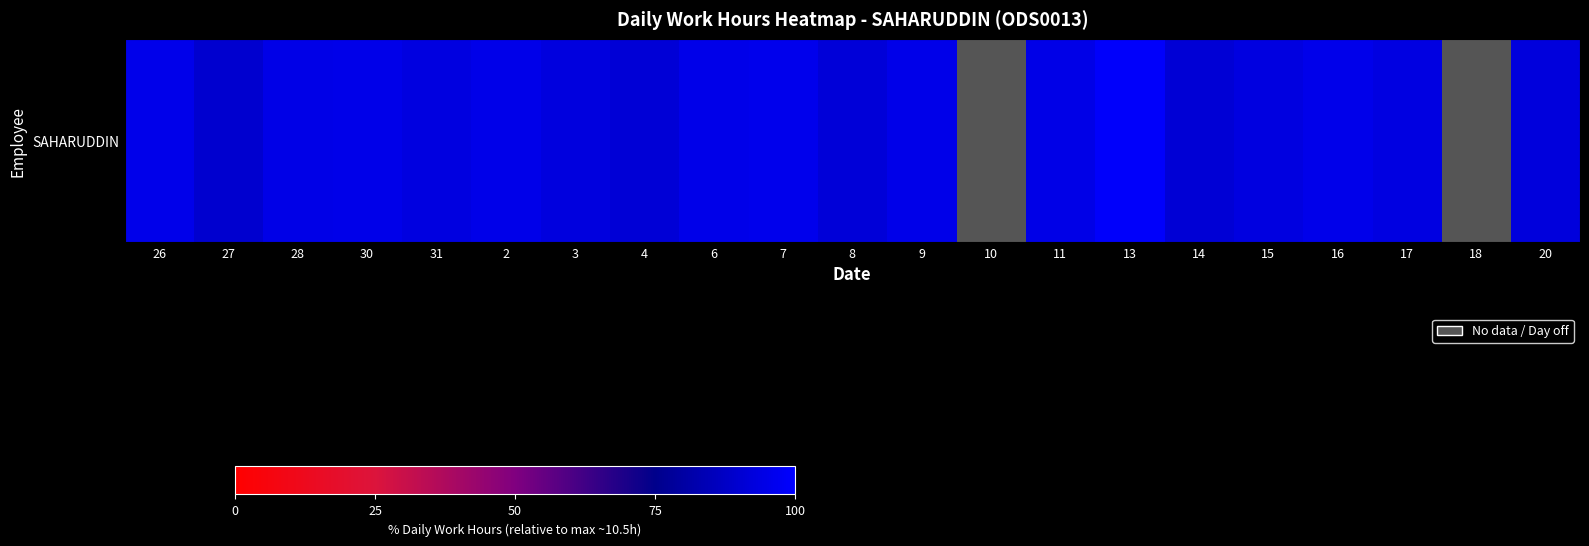

Where is the data nearest to the value 94?

17